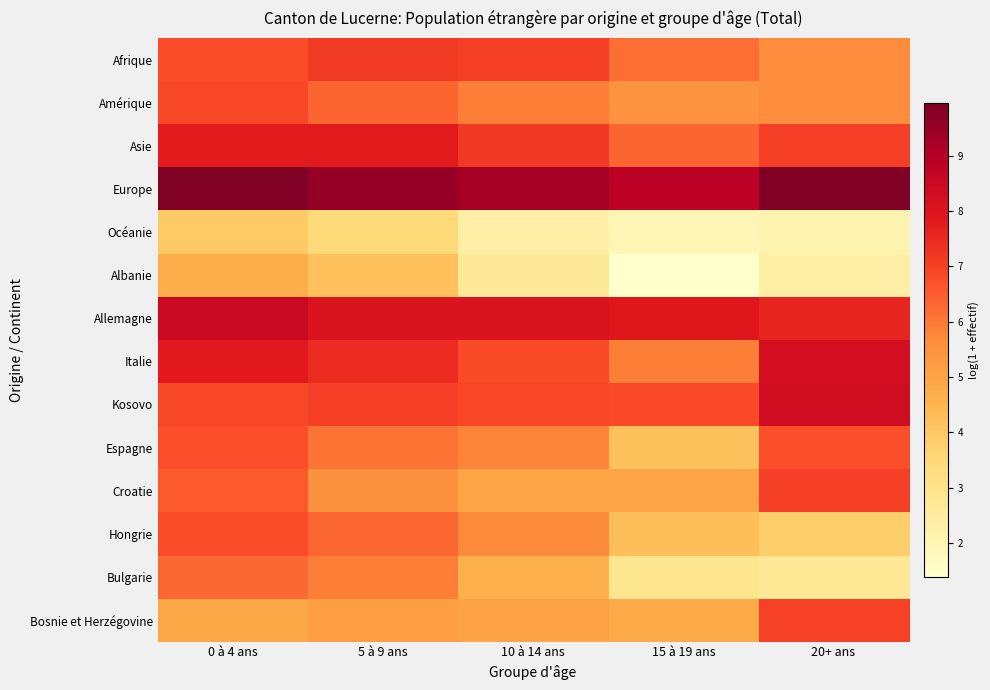

Reading left to right, what are all the values shown in this chart?

Afrique: 0 à 4 ans=6.8	5 à 9 ans=7.1	10 à 14 ans=7.0	15 à 19 ans=6.2	20+ ans=5.6
Amérique: 0 à 4 ans=6.9	5 à 9 ans=6.4	10 à 14 ans=5.9	15 à 19 ans=5.5	20+ ans=5.7
Asie: 0 à 4 ans=7.8	5 à 9 ans=7.8	10 à 14 ans=7.2	15 à 19 ans=6.4	20+ ans=7.1
Europe: 0 à 4 ans=10.0	5 à 9 ans=9.5	10 à 14 ans=9.3	15 à 19 ans=8.9	20+ ans=10.0
Océanie: 0 à 4 ans=4.0	5 à 9 ans=3.5	10 à 14 ans=2.3	15 à 19 ans=1.9	20+ ans=2.1
Albanie: 0 à 4 ans=4.7	5 à 9 ans=4.2	10 à 14 ans=2.6	15 à 19 ans=1.4	20+ ans=2.3
Allemagne: 0 à 4 ans=8.5	5 à 9 ans=8.0	10 à 14 ans=8.0	15 à 19 ans=7.9	20+ ans=7.6
Italie: 0 à 4 ans=7.8	5 à 9 ans=7.5	10 à 14 ans=6.8	15 à 19 ans=5.9	20+ ans=8.3
Kosovo: 0 à 4 ans=6.9	5 à 9 ans=7.1	10 à 14 ans=6.9	15 à 19 ans=6.8	20+ ans=8.3
Espagne: 0 à 4 ans=6.7	5 à 9 ans=6.1	10 à 14 ans=5.8	15 à 19 ans=4.1	20+ ans=6.7
Croatie: 0 à 4 ans=6.5	5 à 9 ans=5.5	10 à 14 ans=5.0	15 à 19 ans=5.0	20+ ans=7.0
Hongrie: 0 à 4 ans=6.8	5 à 9 ans=6.3	10 à 14 ans=5.7	15 à 19 ans=4.3	20+ ans=3.8
Bulgarie: 0 à 4 ans=6.3	5 à 9 ans=5.9	10 à 14 ans=4.6	15 à 19 ans=2.9	20+ ans=2.7
Bosnie et Herzégovine: 0 à 4 ans=4.9	5 à 9 ans=5.2	10 à 14 ans=5.1	15 à 19 ans=4.8	20+ ans=7.0